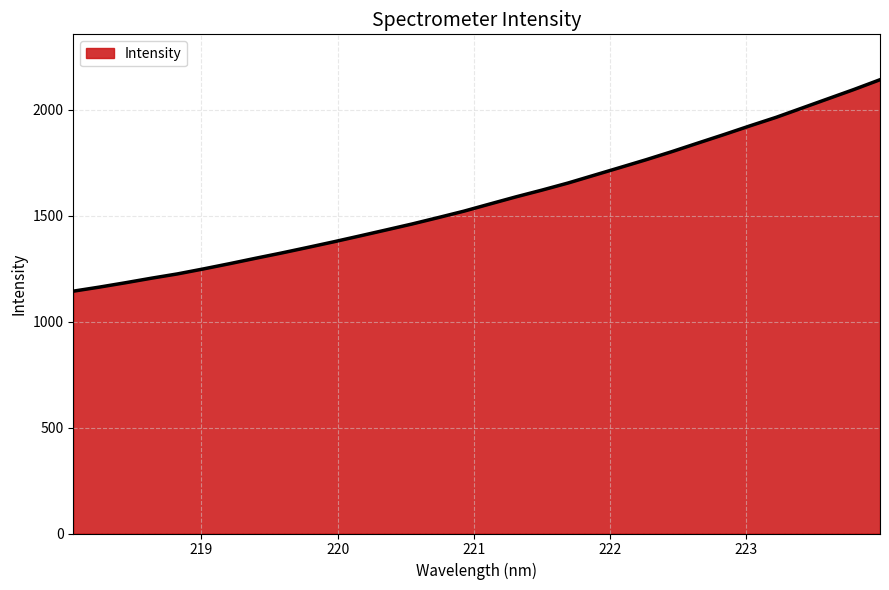

What is the difference between the maximum and minimum values?

997.6